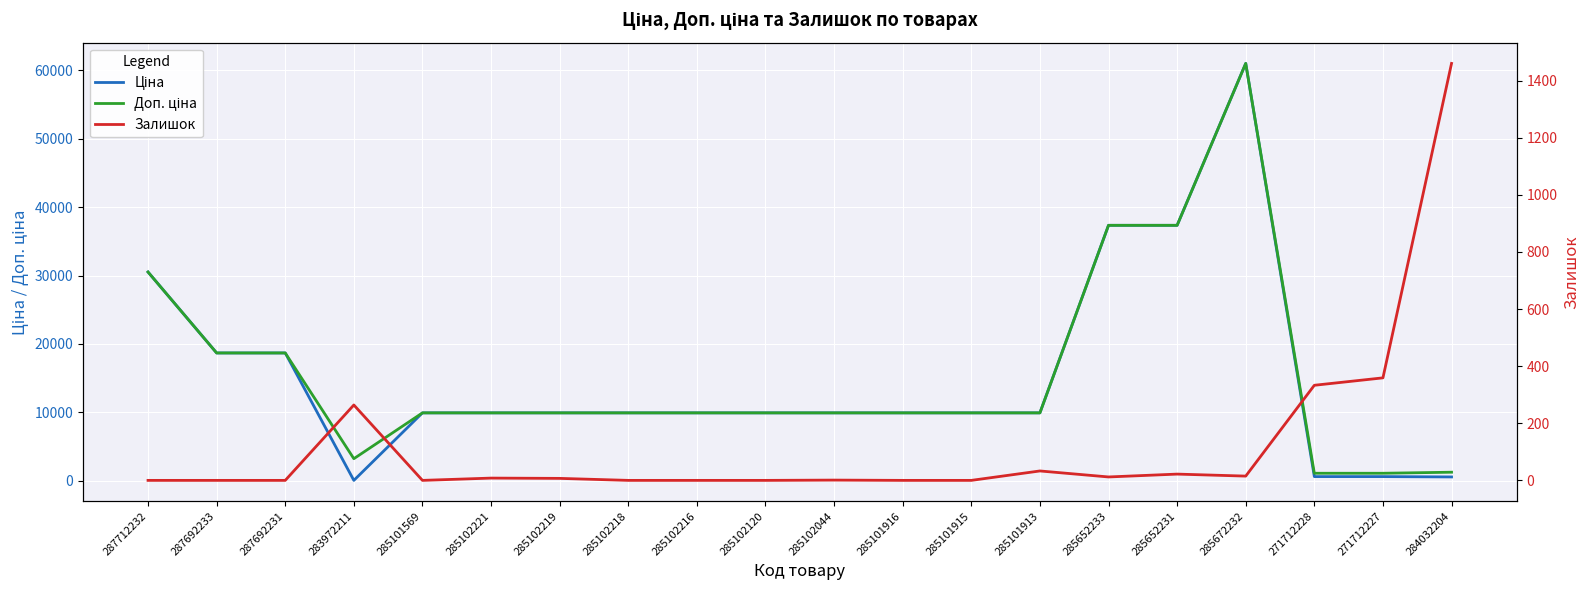

Is it true that Ціна equals 37343.0 at 285652231?

True